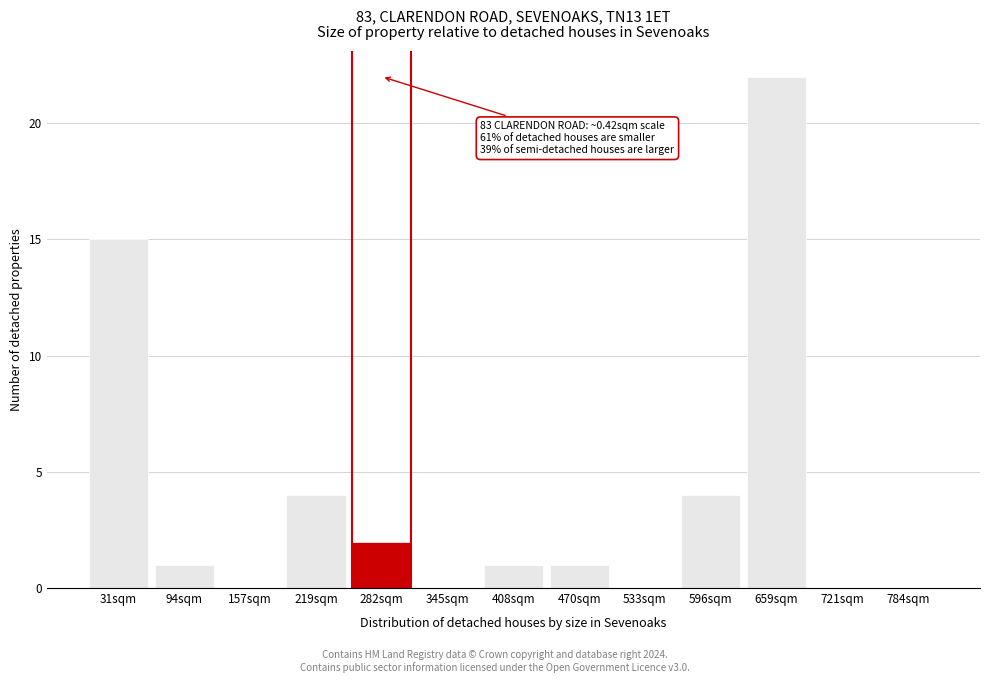

Reading left to right, extract all data points from this chart.

31sqm=15	94sqm=1	157sqm=0	219sqm=4	282sqm=2	345sqm=0	408sqm=1	470sqm=1	533sqm=0	596sqm=4	659sqm=22	721sqm=0	784sqm=0